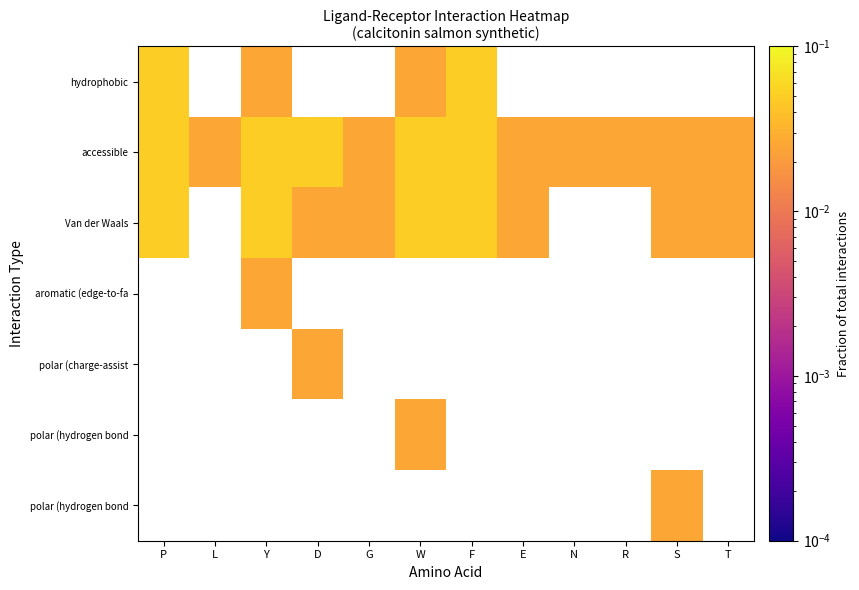

At how many categories does at least one series exceed 0?

12